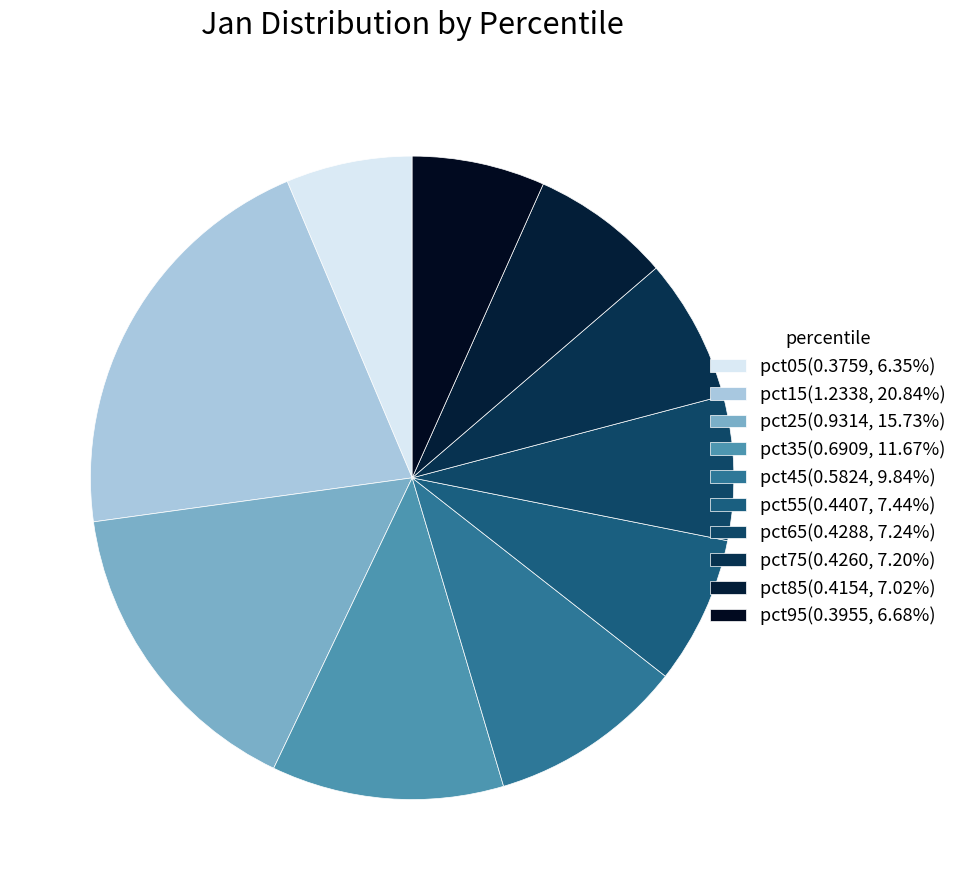

Rank the categories by value from highest to lowest.

pct15, pct25, pct35, pct45, pct55, pct65, pct75, pct85, pct95, pct05